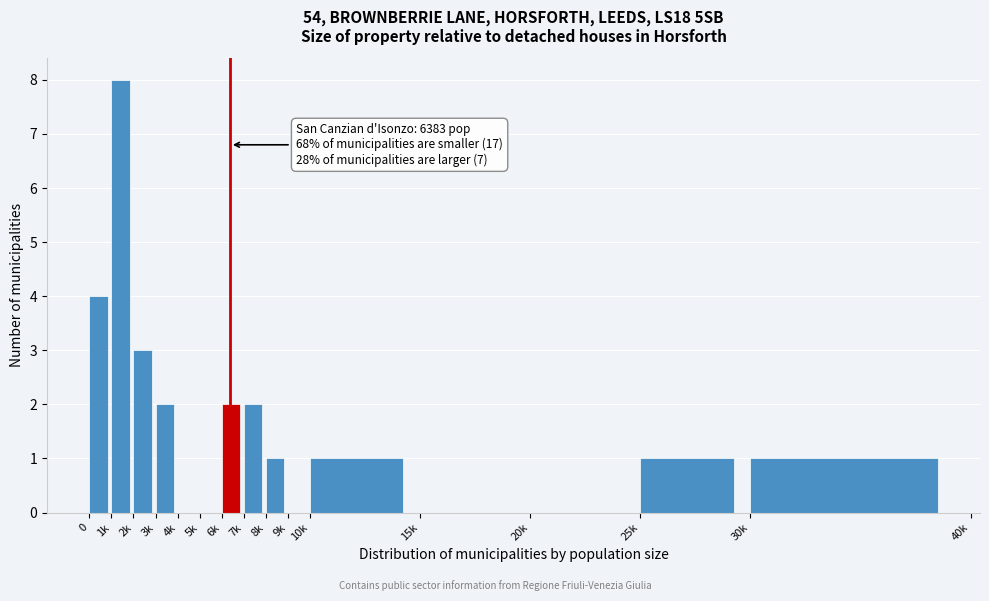

Reading left to right, extract all data points from this chart.

0=4	1k=8	2k=3	3k=2	4k=0	5k=0	6k=2	7k=2	8k=1	9k=0	10k=1	15k=0	20k=0	25k=1	30k=1